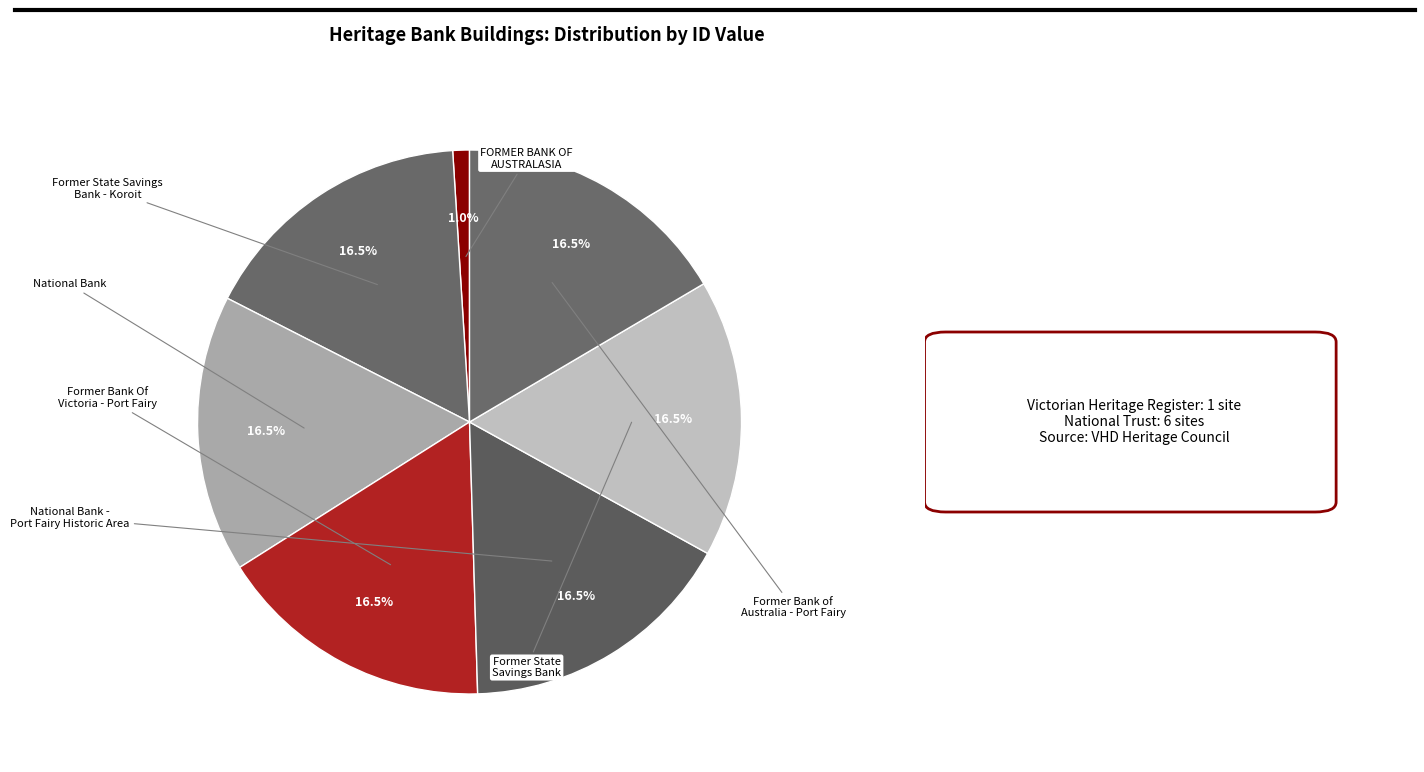

How many segments does this pie chart have?

7